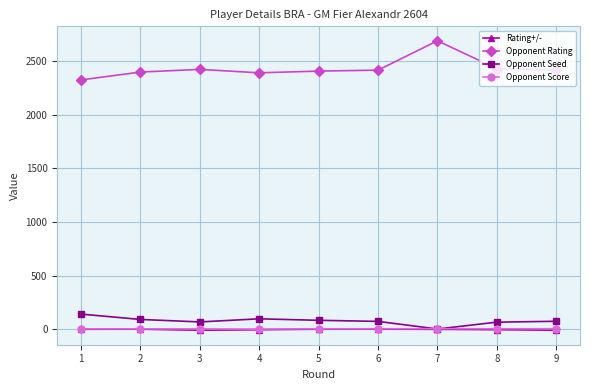

True or false: Opponent Seed and Opponent Rating intersect in this chart.

False